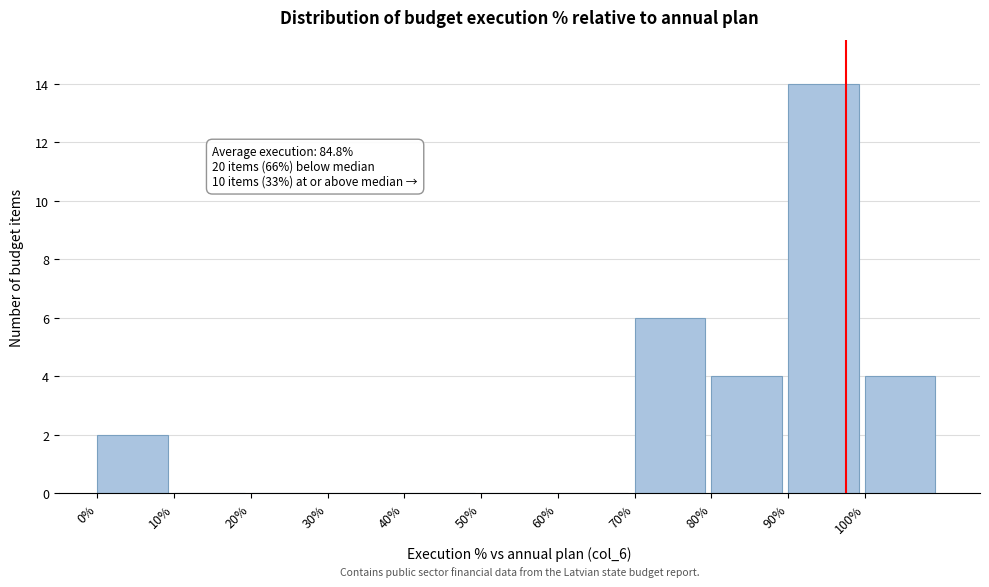

Which range on the x-axis has the tallest bar?

90 to 100